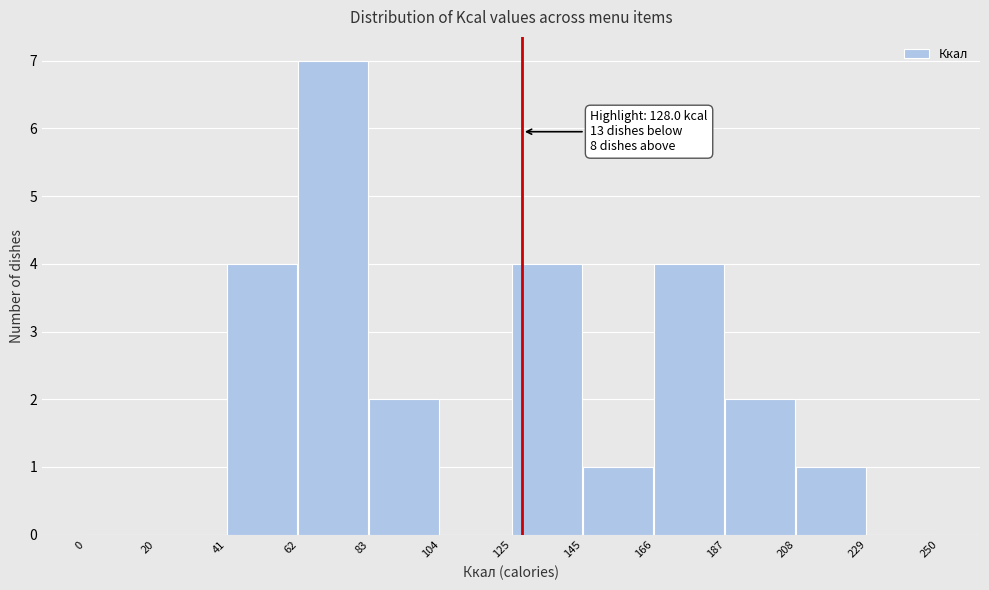

Which range on the x-axis has the tallest bar?

62 to 83